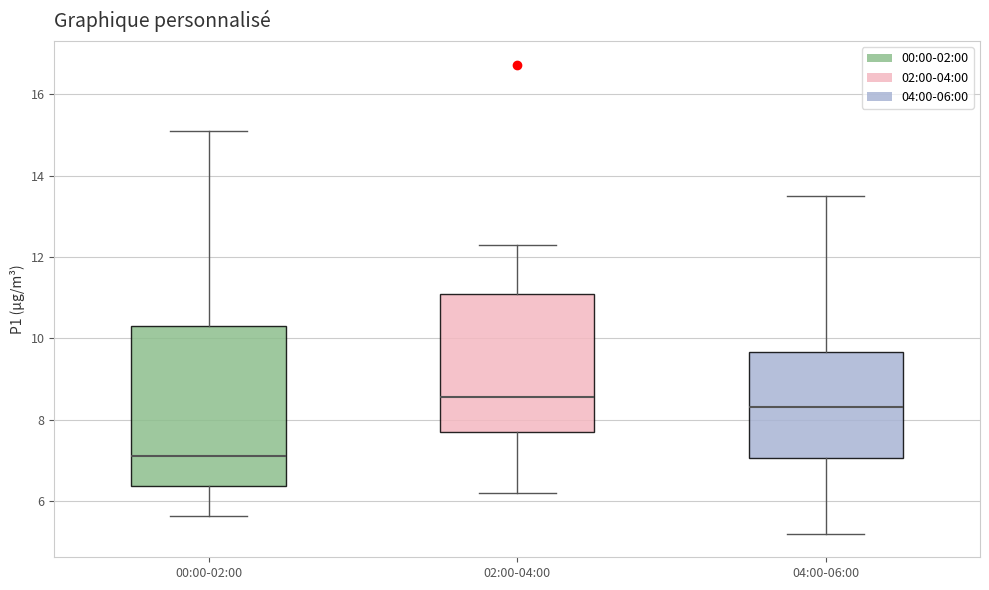

Reading left to right, transcribe this box plot: for each box, give where its median line is, the range the box spans, and where its two whiskers end, as read against the y-axis. The values are not printed on the chart, so give them approximately, as read against the axis.

00:00-02:00: median 7.2, box 6.4 to 10.4, whiskers 5.6 to 15.2
02:00-04:00: median 8.6, box 7.8 to 11.2, whiskers 6.2 to 12.4
04:00-06:00: median 8.4, box 7.0 to 9.6, whiskers 5.2 to 13.6